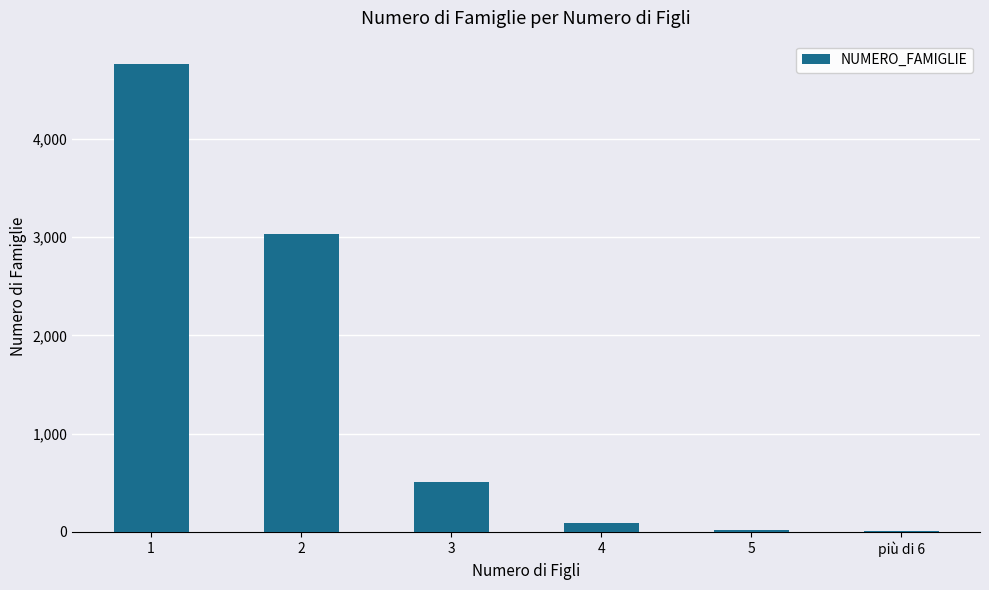

Between più di 6 and 3, which is larger?

3